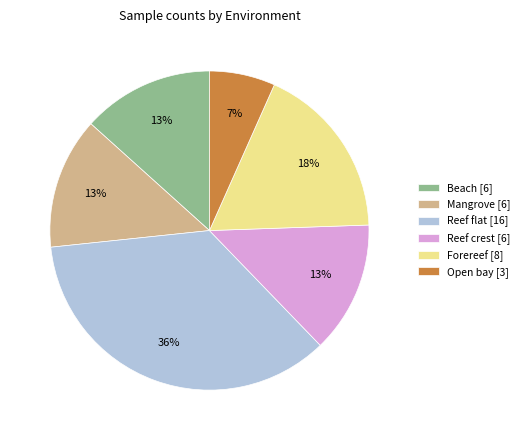

Is there any slice that represents more than half of the pie?

No